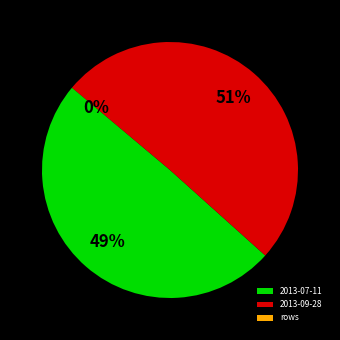

To the nearest percent, what percentage of the pie is 2013-07-11?

49%